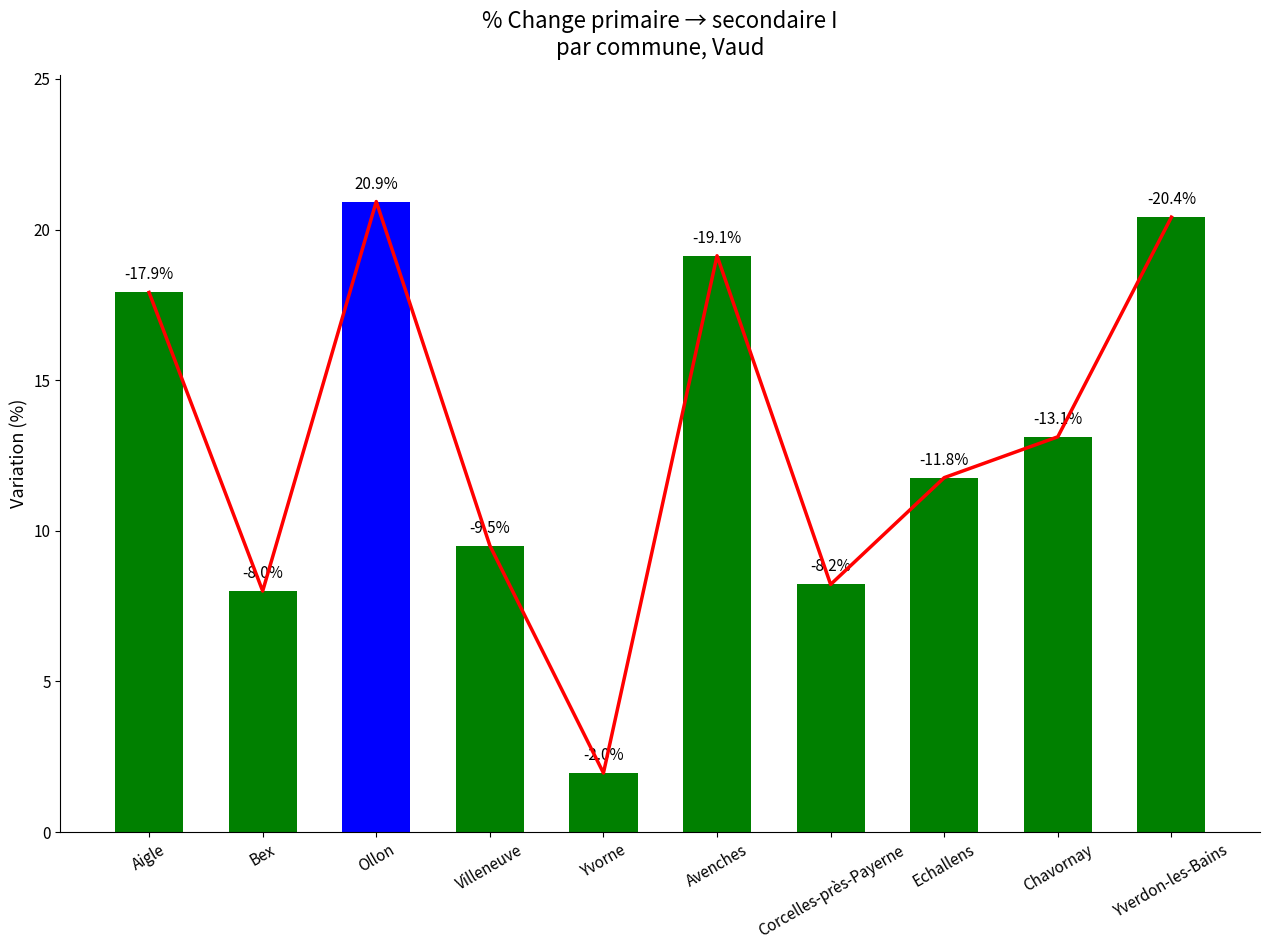

At which category does the chart reach its minimum across all series?

Yvorne